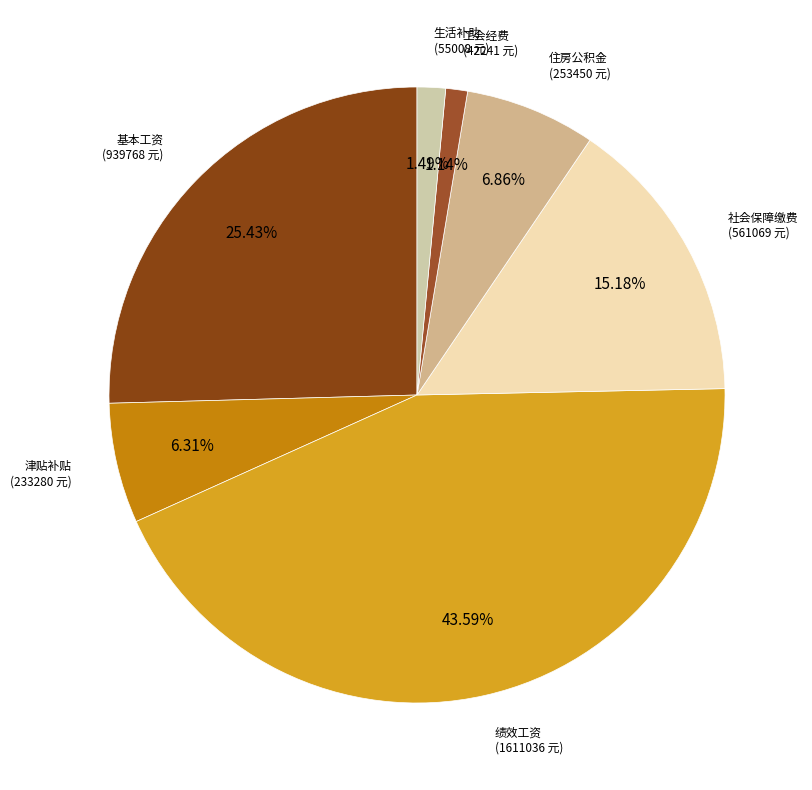

The 生活补助 slice represents 13% of the pie. True or false?

False